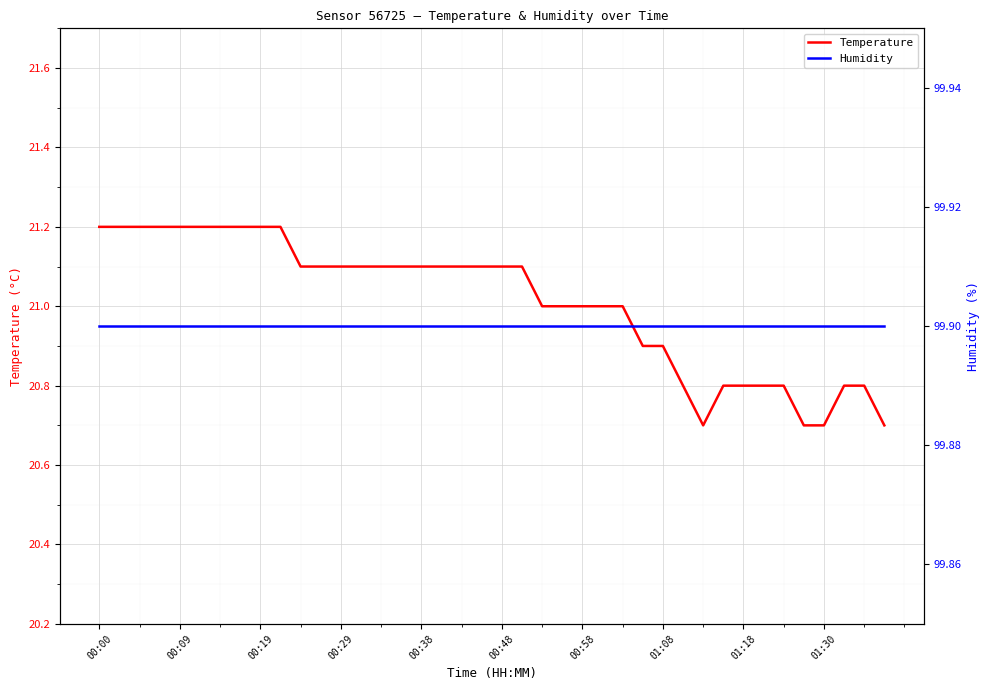

Which series has the widest spread of values?

Temperature